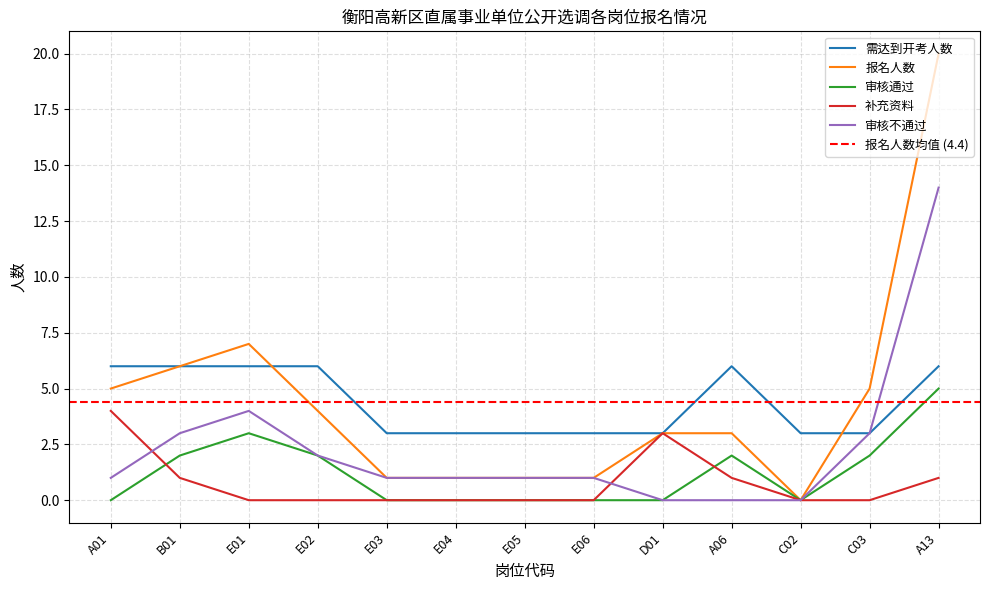

Which series has the largest range (max minus min)?

报名人数